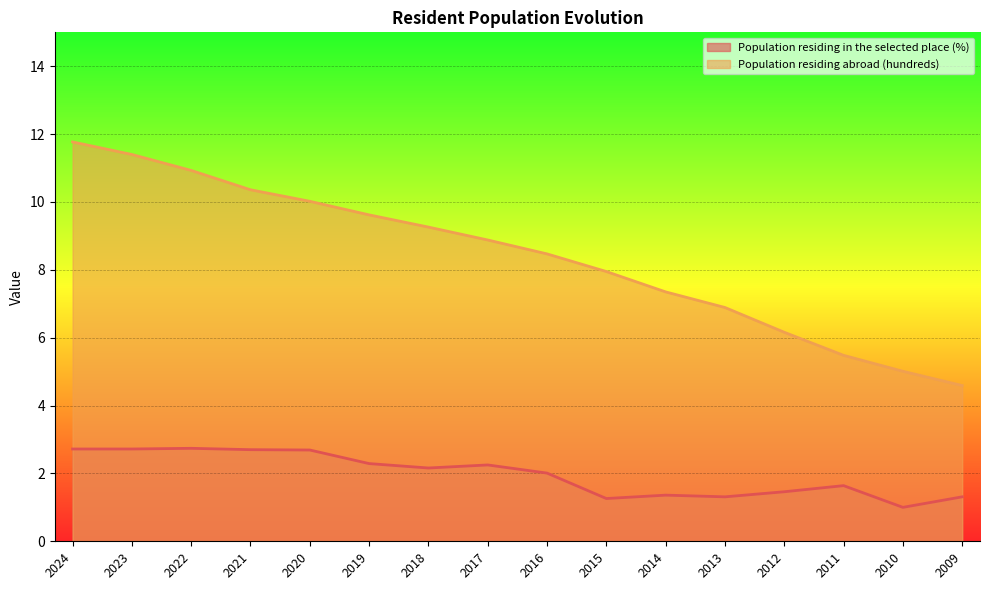

Rank the series at 2014 from lowest to highest value.

Population residing in the selected place (%), Population residing abroad (hundreds)